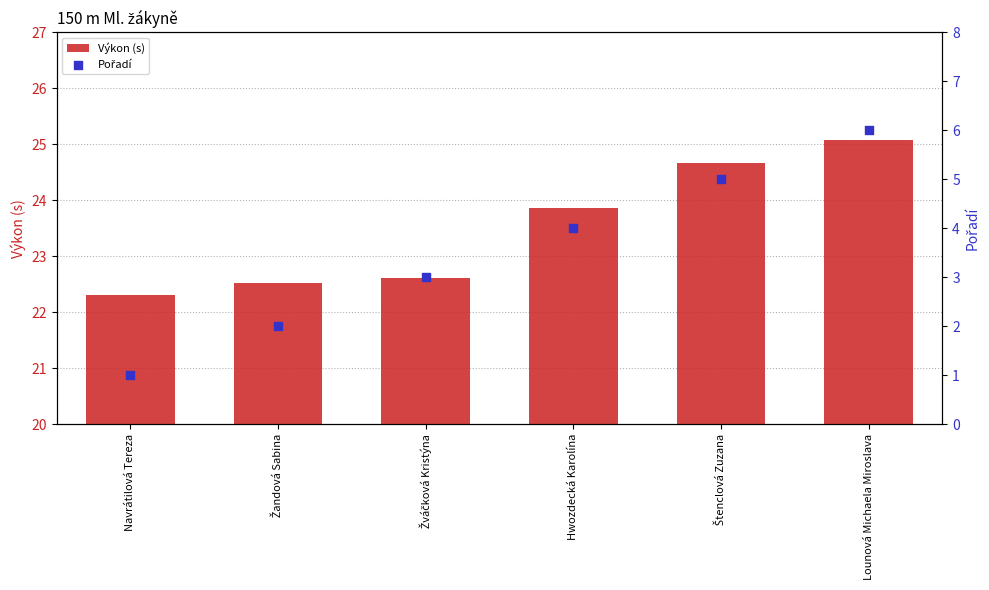

Which series has the largest Y range (max minus min)?

Pořadí